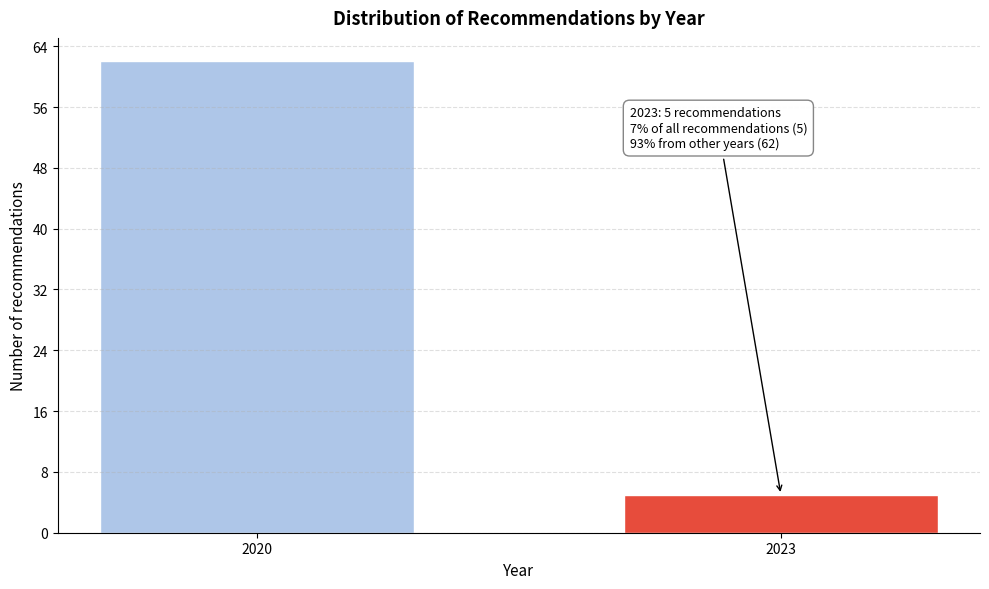

Reading left to right, what are all the values shown in this chart?

62	5